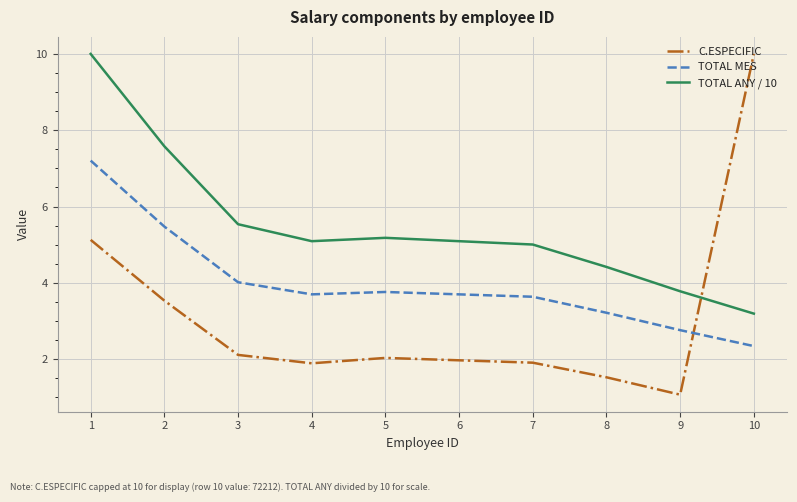

Where is TOTAL MES nearest to the value 4?

3